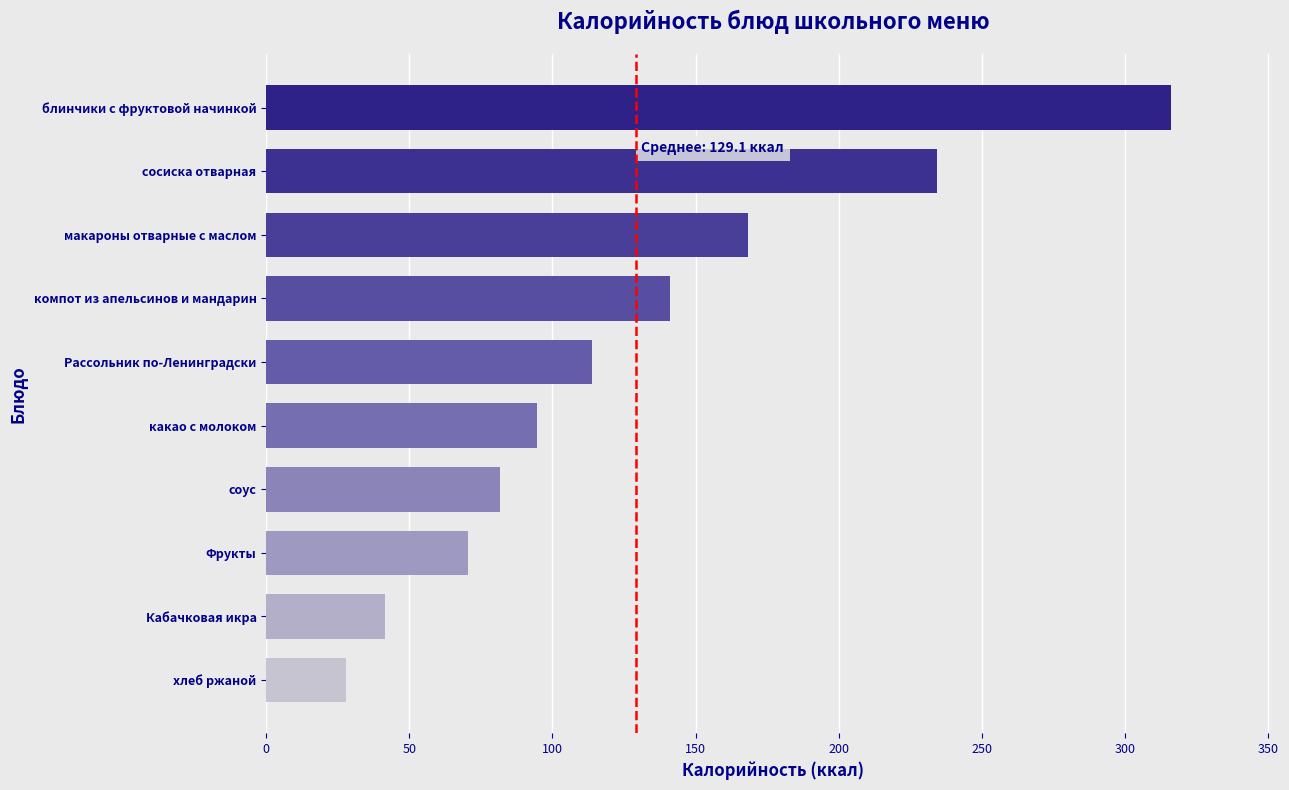

Between компот из апельсинов и мандарин and хлеб ржаной, which is larger?

компот из апельсинов и мандарин